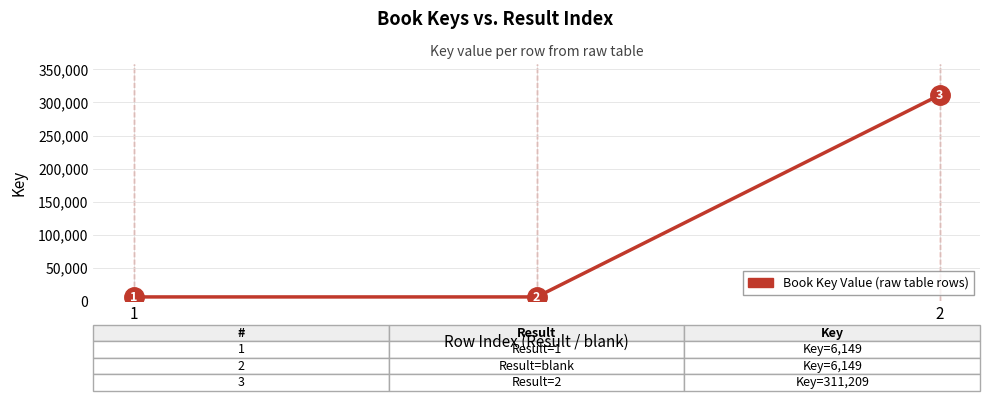

How many values are between 6149 and 311209?

3